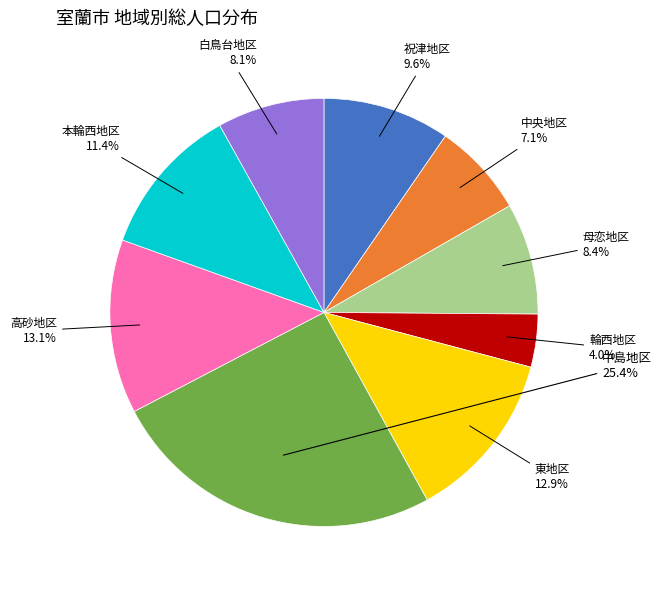

To the nearest percent, what portion does 輪西地区 represent?

4%